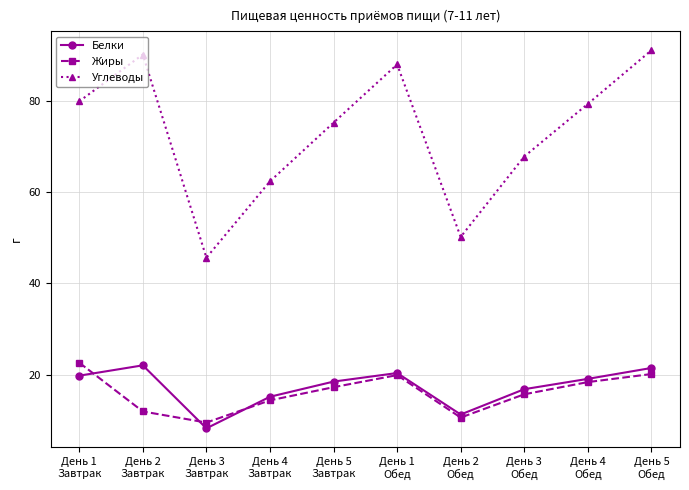

What is the average value of the Белки series?

17.2